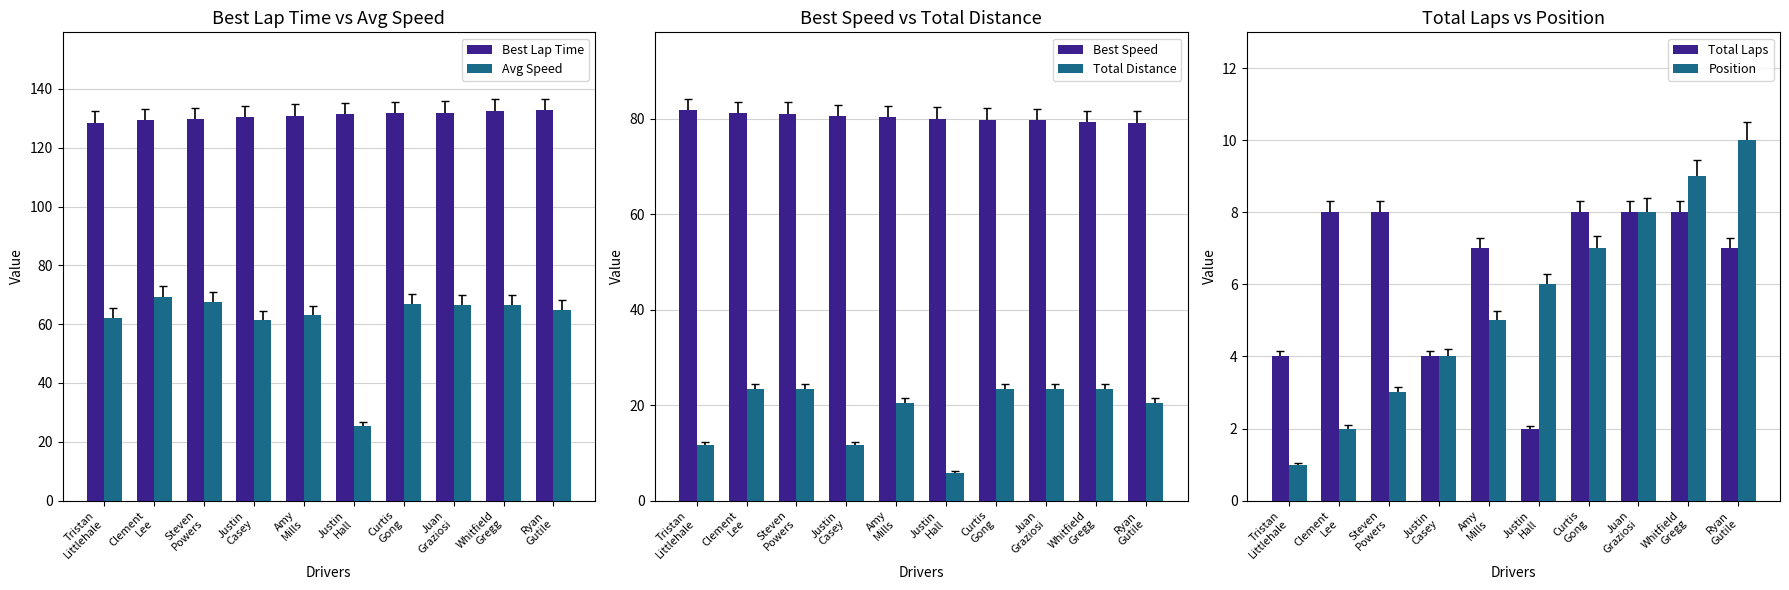

What is the label of the 6th bar from the left?

Justin
Hall